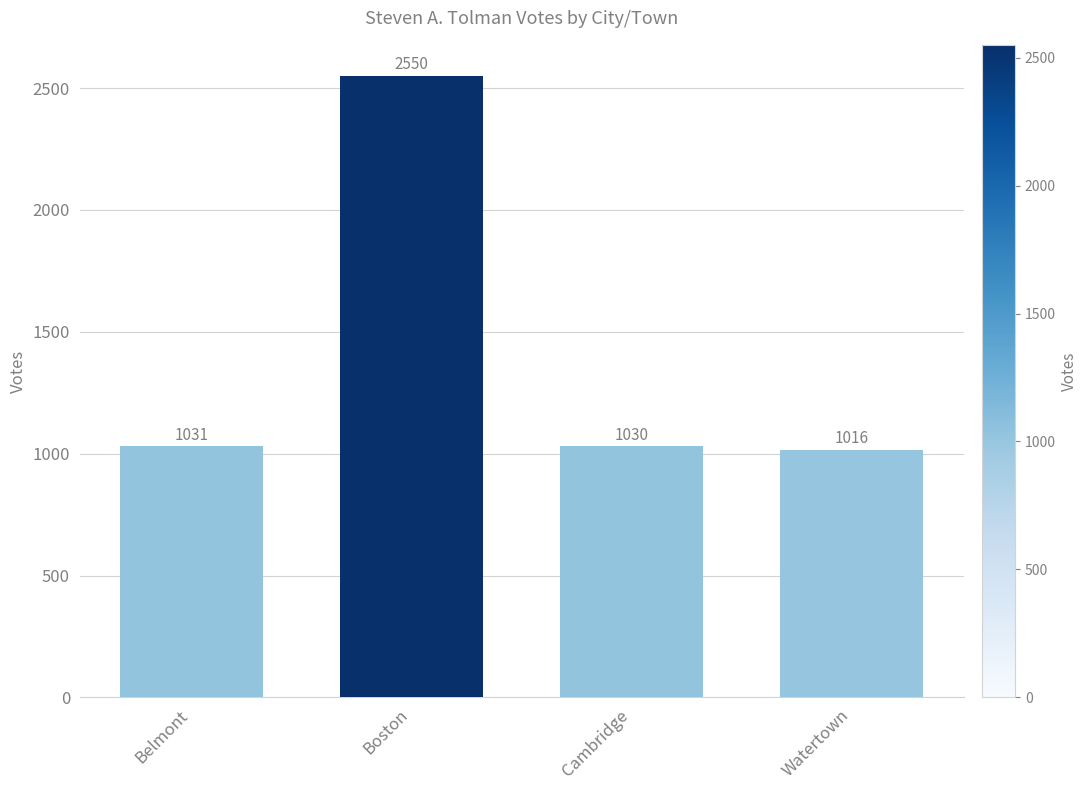

True or false: the data shows 1031 at Belmont.

True